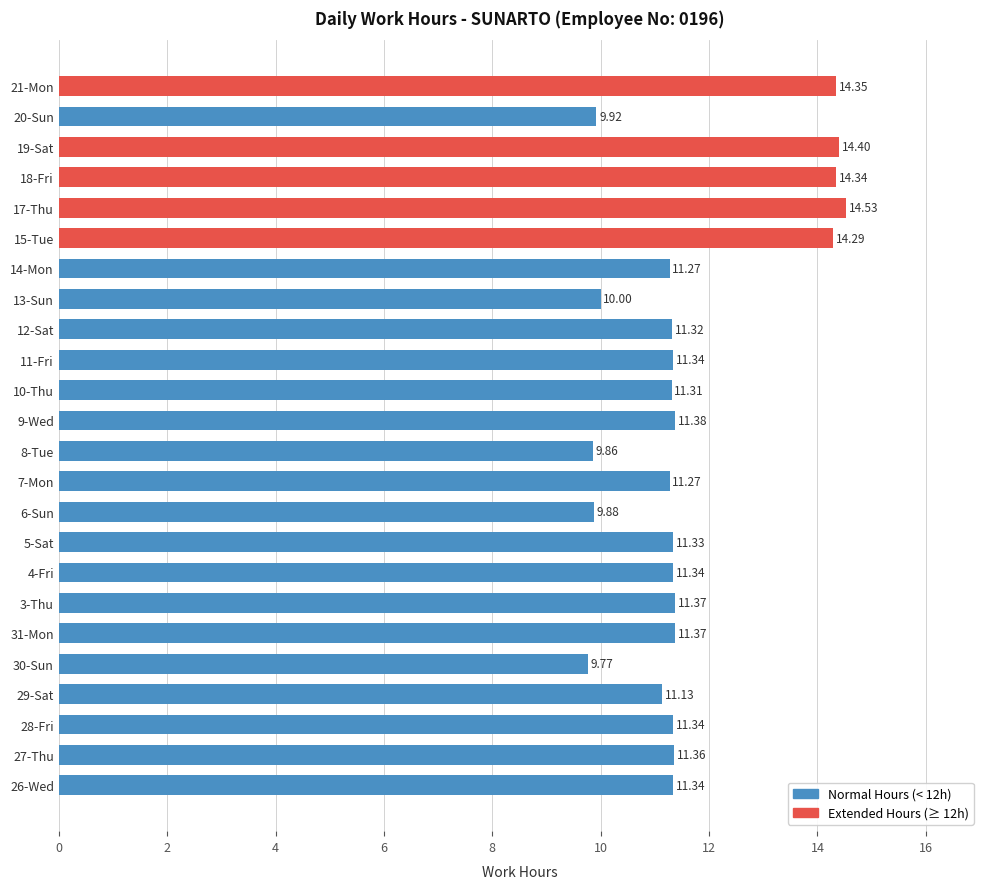

What is the average value?

11.7